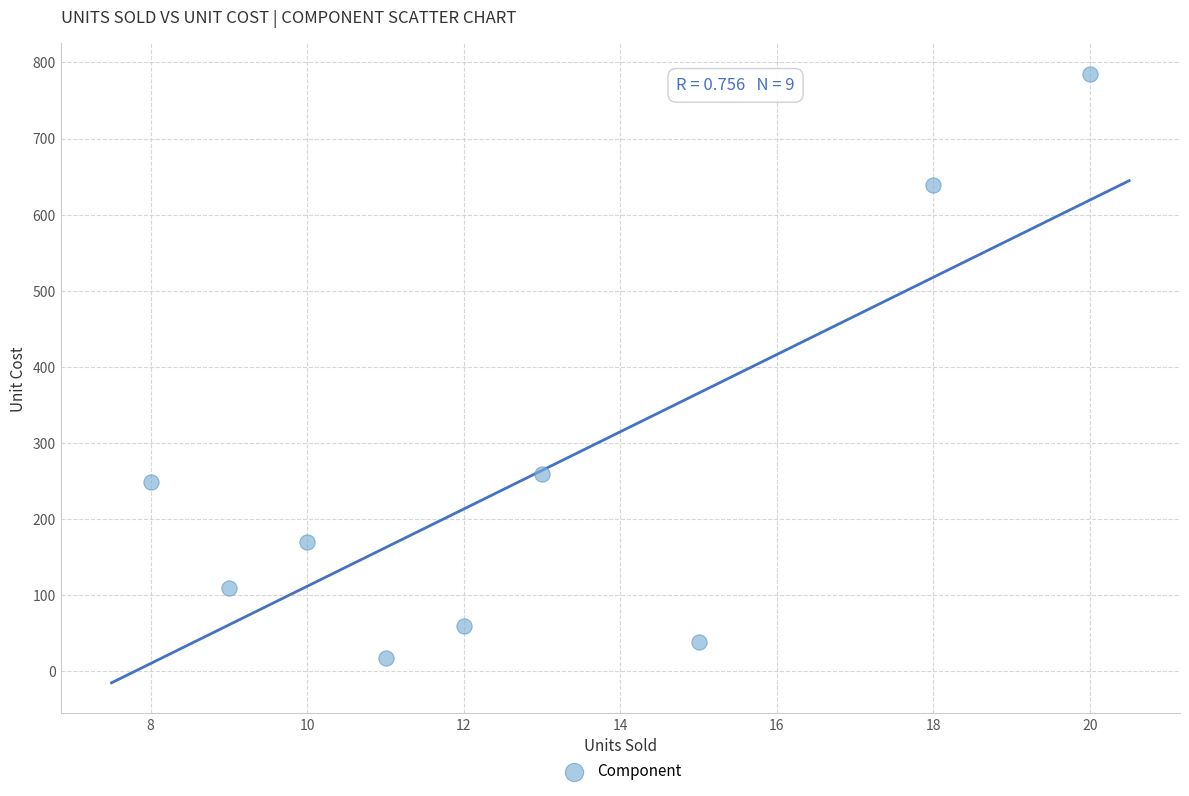

What Y value in the scatter plot is closest to 401?

259